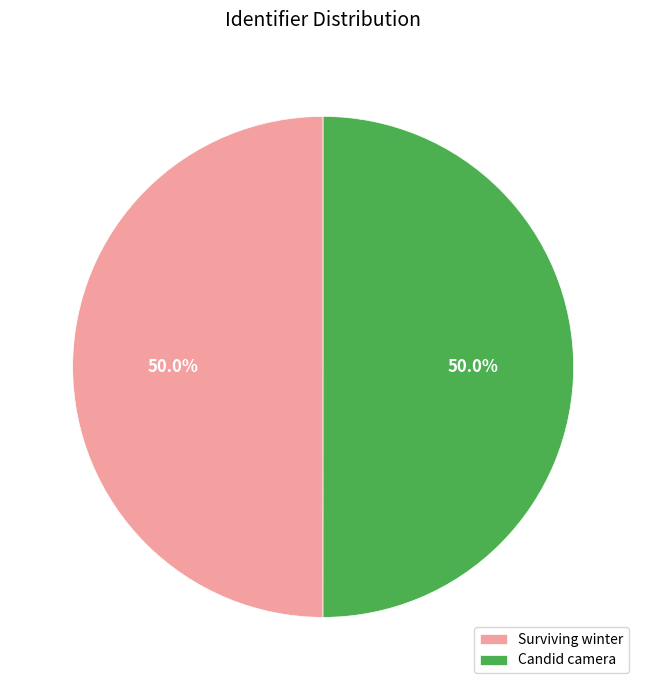

To the nearest percent, what percentage of the pie is Surviving winter?

50%